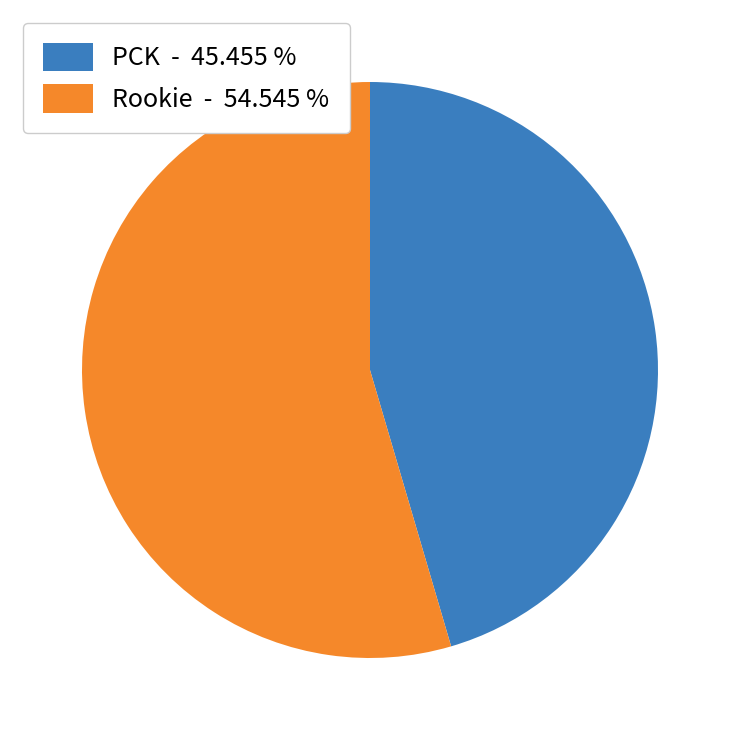

Is there a majority slice in this chart?

Yes